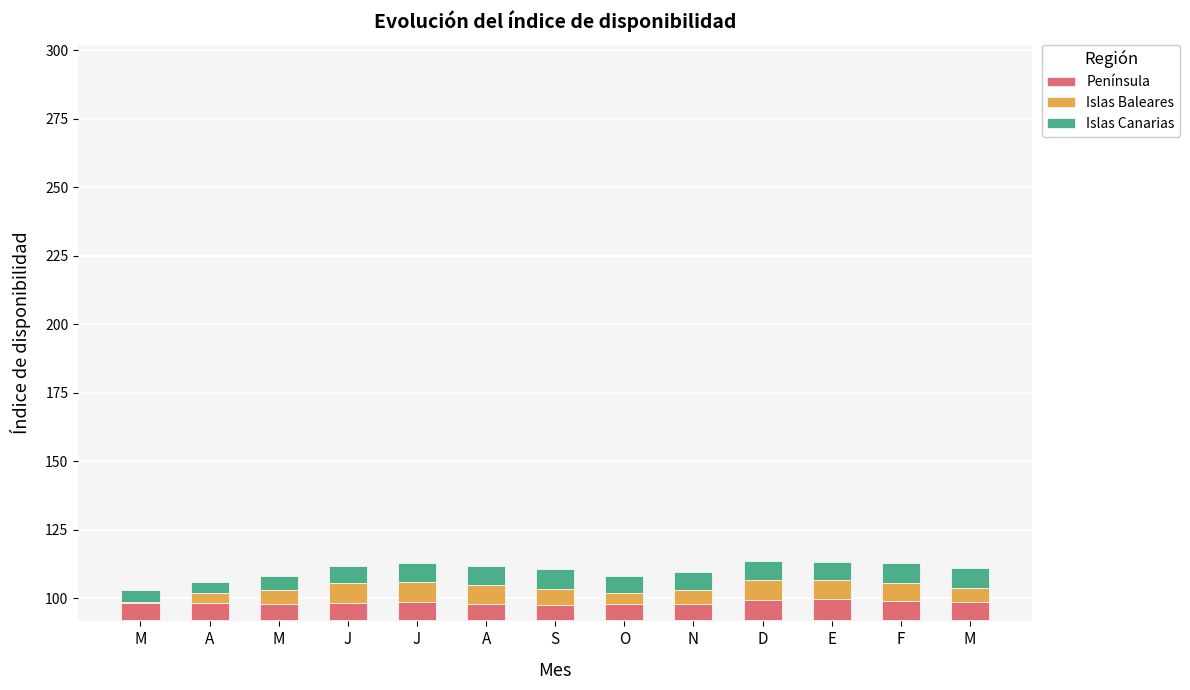

What is the sum of the Península values at N and M?

12.3